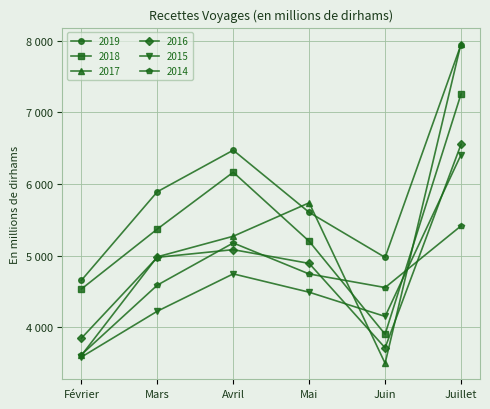

Is it true that 2019 equals 7947.3 at Juillet?

True